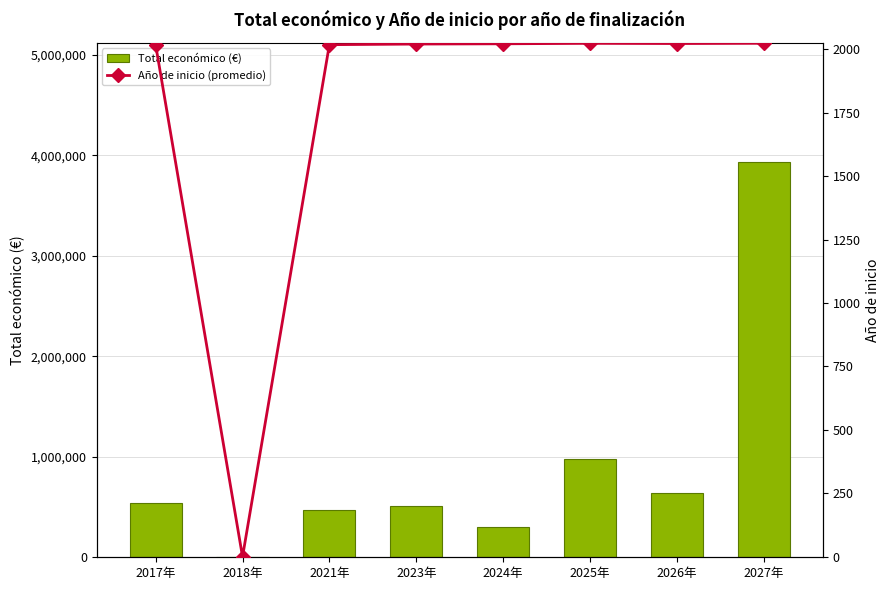

Between 2017年 and 2024年, which series saw the biggest shift?

Total económico (€)